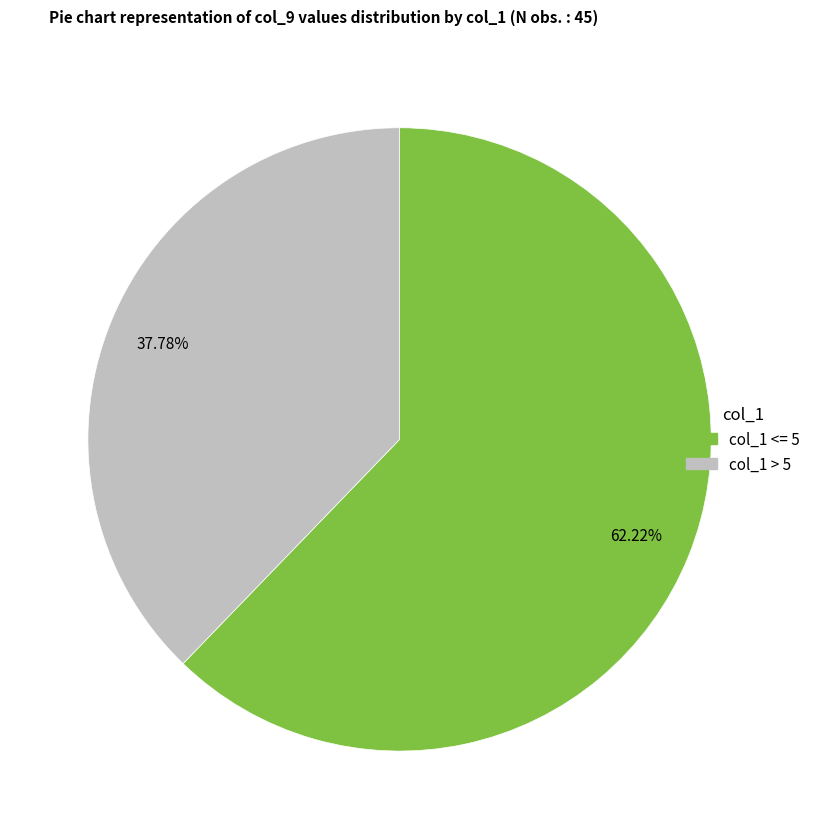

To the nearest percent, what is the average slice percentage?

50%